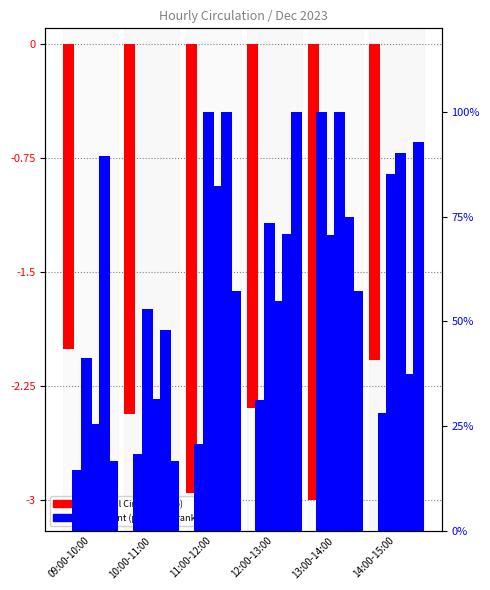

At which category does the chart reach its minimum across all series?

13:00-14:00